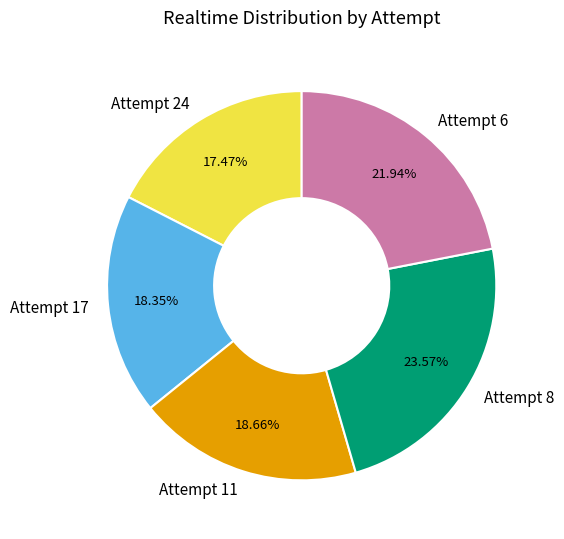

Is there any slice that represents more than half of the pie?

No